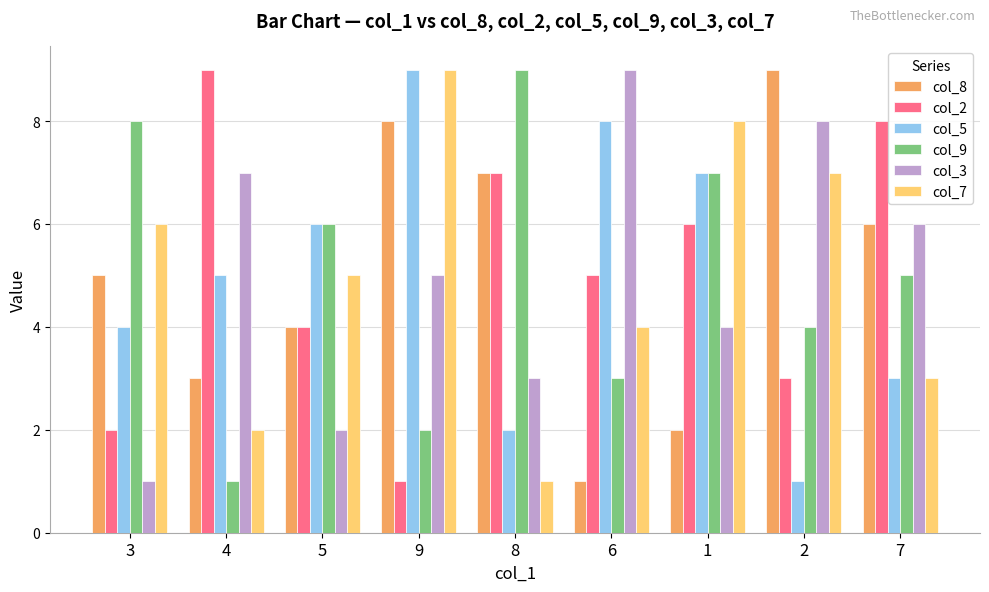

How many data points in col_5 are less than 5?

4